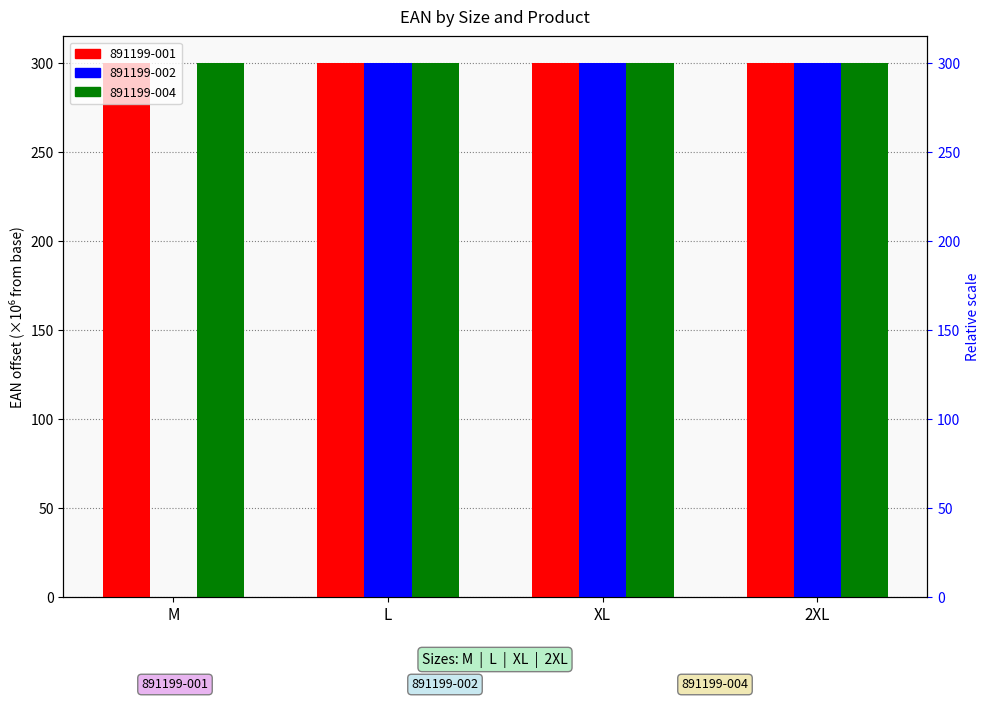

At which label does 891199-002 reach its minimum?

M